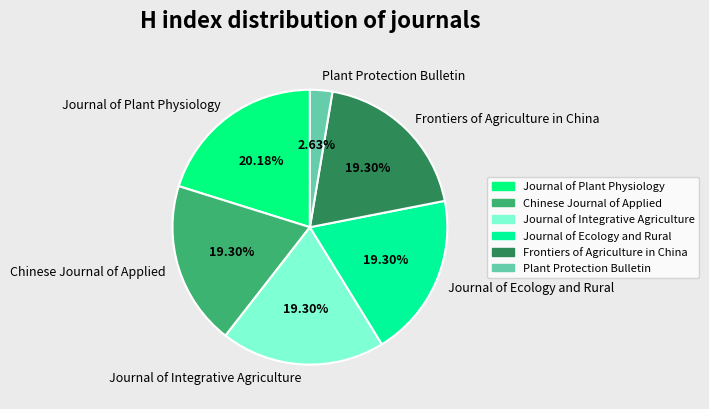

What is the largest slice in the pie chart?

Journal of Plant Physiology